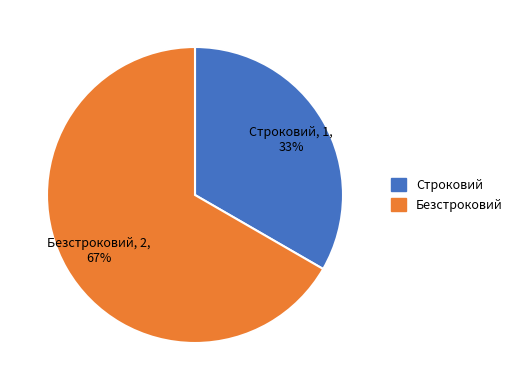

To the nearest percent, what is the average slice percentage?

50%